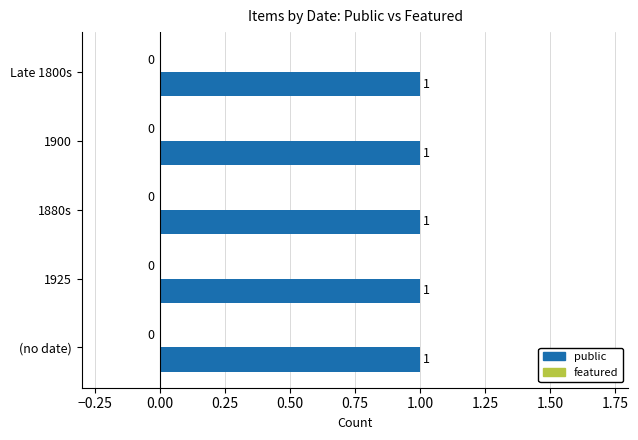

Rank the series by their average value, from highest to lowest.

public, featured